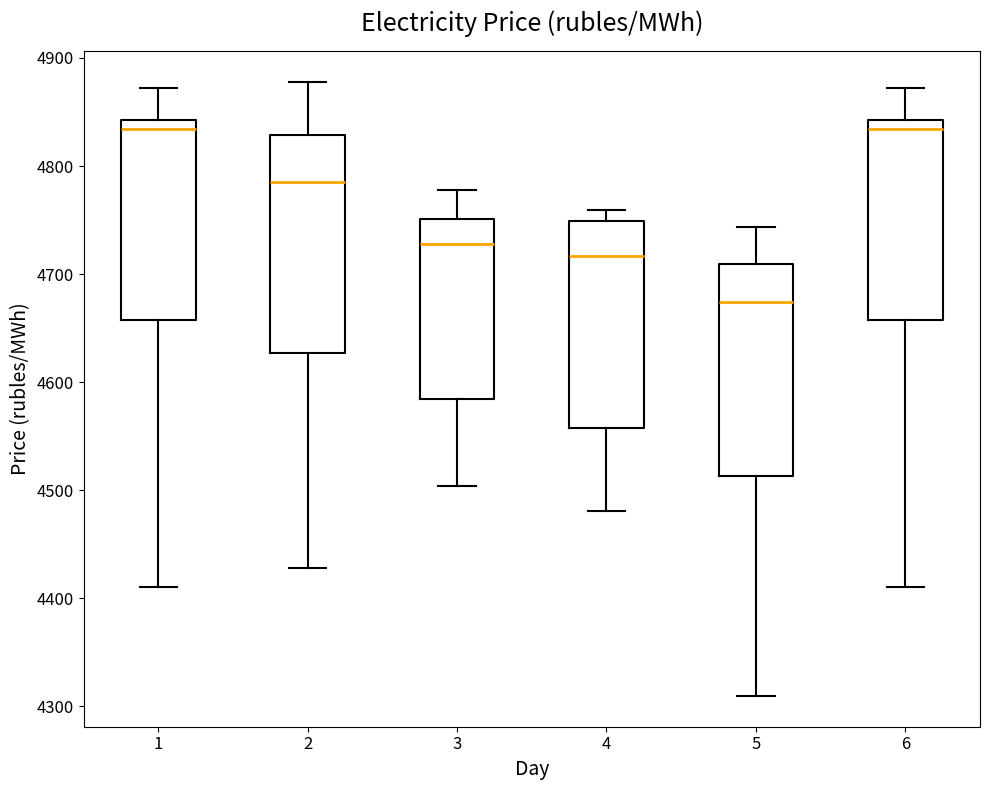

Reading left to right, read every box against the y-axis: the position of its median line, the range the box covers, and the ends of its whiskers. The values are not printed on the chart, so give them approximately, as read against the axis.

1: median 4830, box 4660 to 4840, whiskers 4410 to 4870
2: median 4790, box 4630 to 4830, whiskers 4430 to 4880
3: median 4730, box 4580 to 4750, whiskers 4500 to 4780
4: median 4720, box 4560 to 4750, whiskers 4480 to 4760
5: median 4670, box 4510 to 4710, whiskers 4310 to 4740
6: median 4830, box 4660 to 4840, whiskers 4410 to 4870